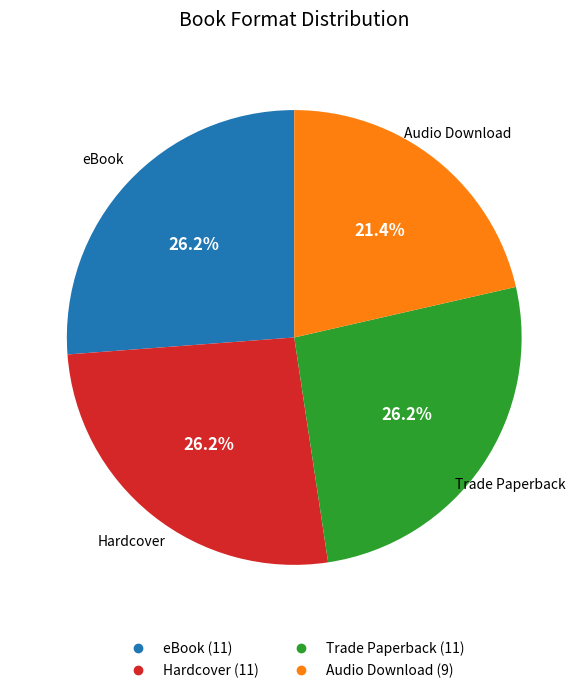

Is the sum of Trade Paperback and eBook greater than half?

Yes